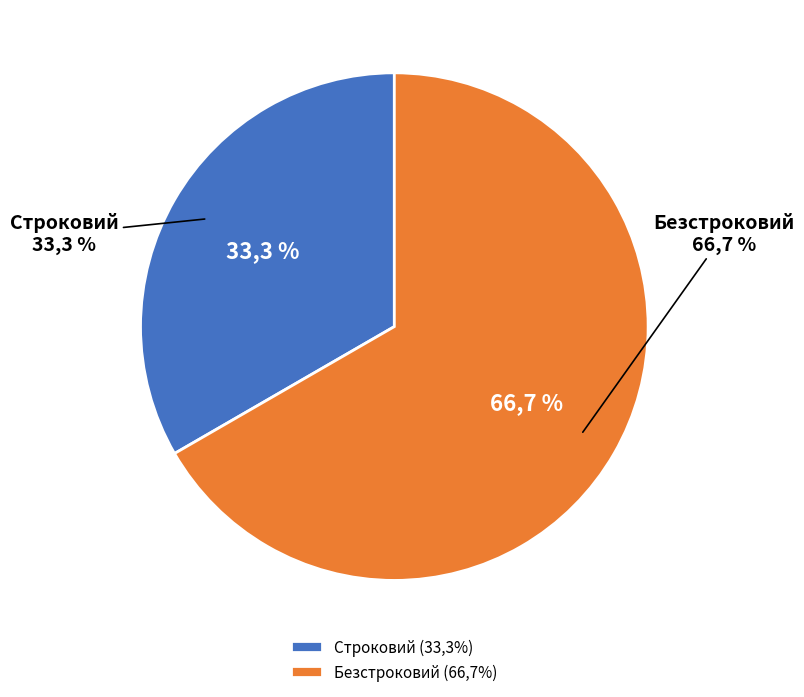

What percentage is the Безстроковий slice, to the nearest percent?

67%